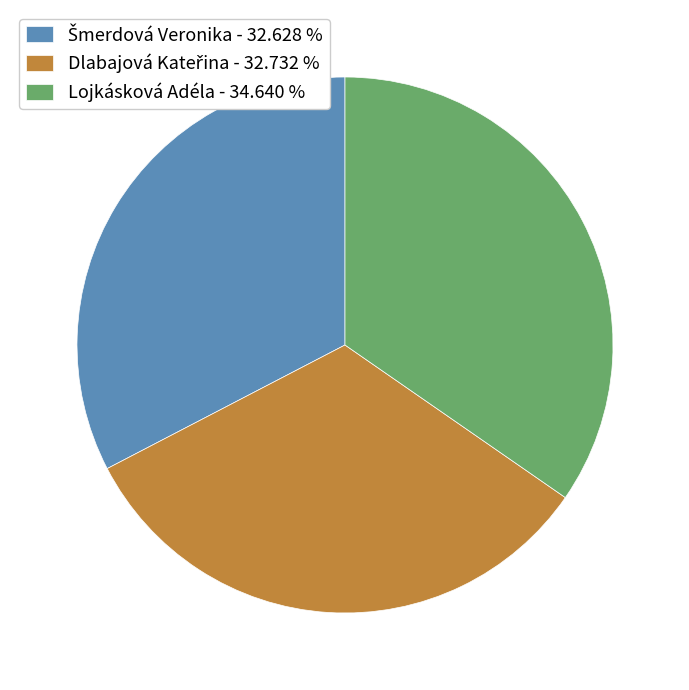

Does Lojkásková Adéla - 34.640 % represent more than half of the total?

No